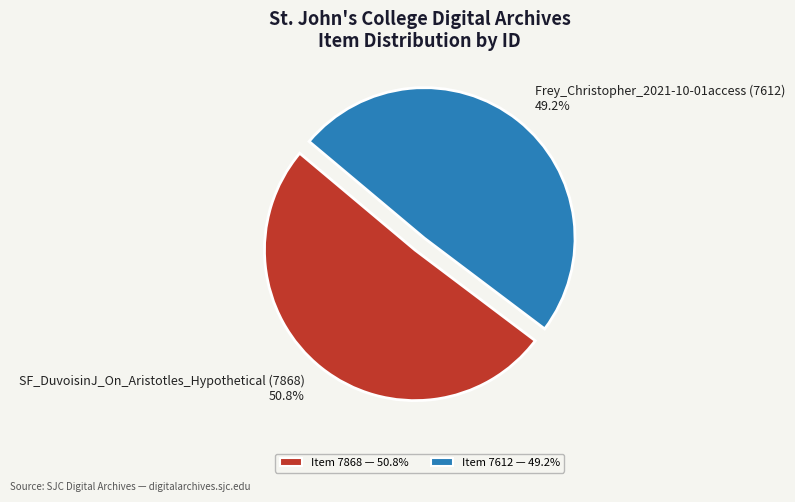

To the nearest percent, what percentage of the pie is SF_DuvoisinJ_On_Aristotles_Hypothetical (7868)?

51%